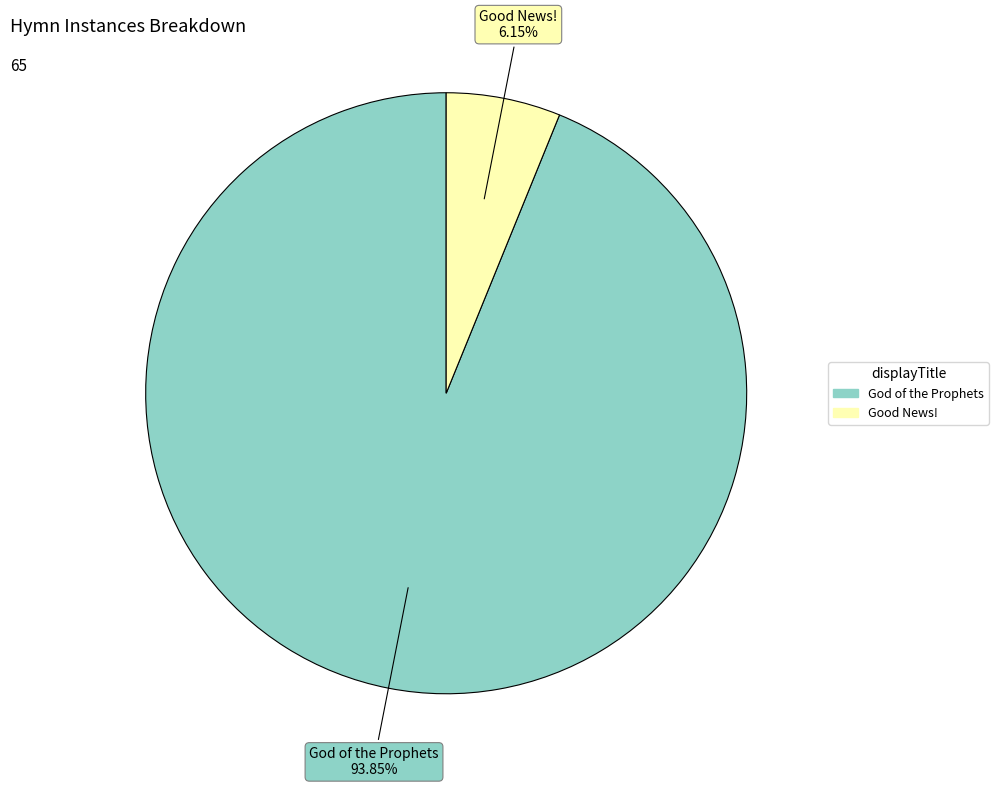

Is it true that Good News! is 6% of the pie?

True